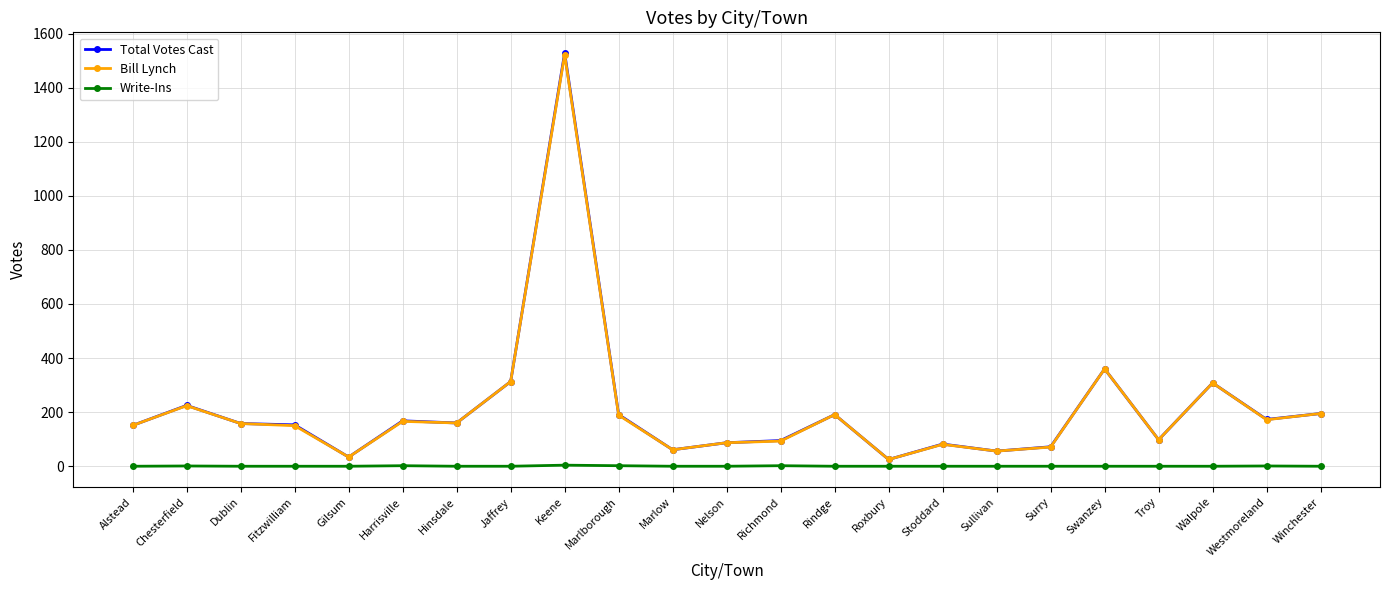

What position from the right is Jaffrey?

16